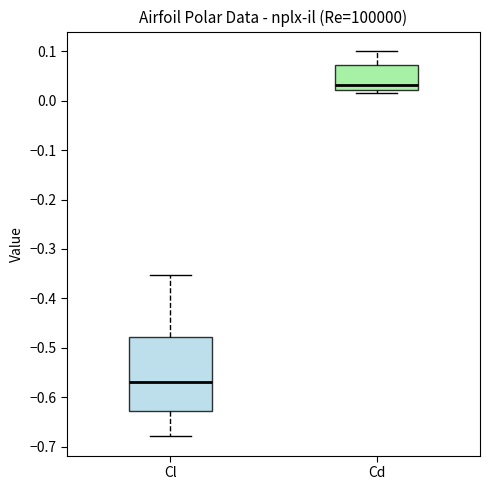

Where does the median line of the box for Cl sit on the y-axis? The values are not printed on the chart, so give them approximately, as read against the axis.

-0.57